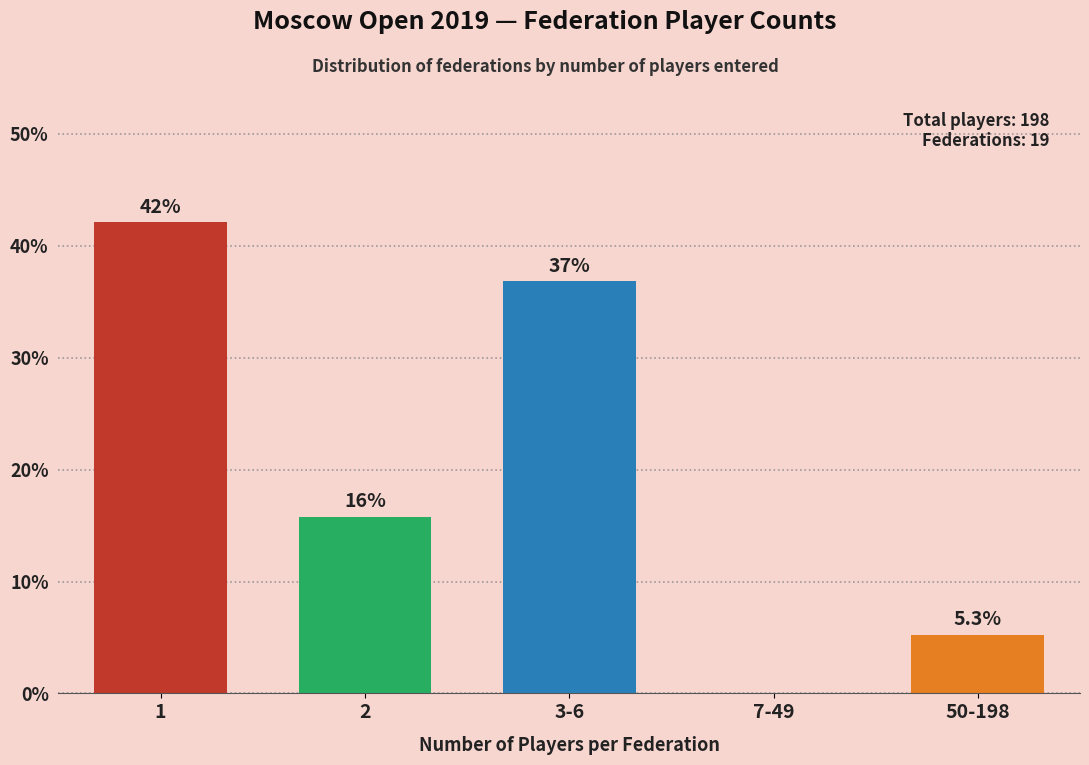

Reading left to right, list all the values displayed in this chart.

1=42.1	2=15.8	3-6=36.8	7-49=0.0	50-198=5.3